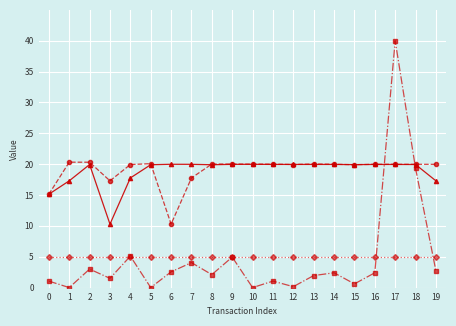

What is the total value across all series at 5?

45.0